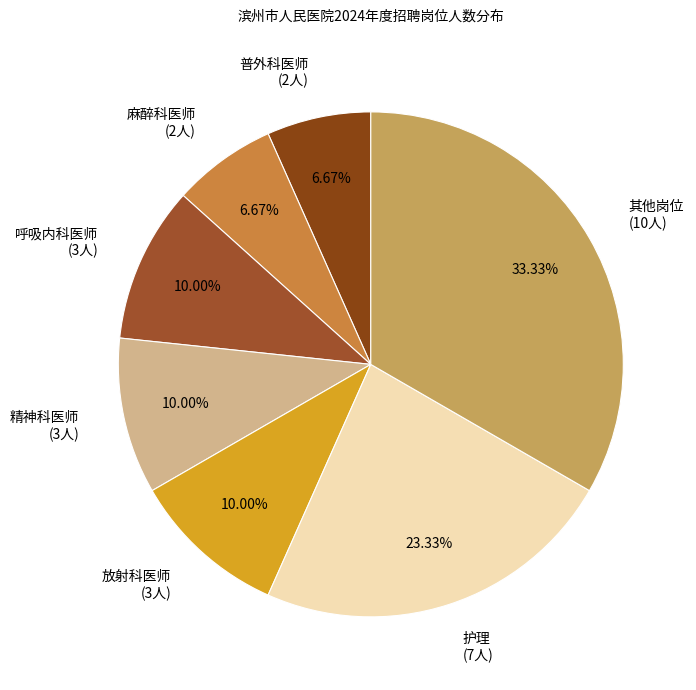

Between 精神科医师 (3人) and 其他岗位 (10人), which is larger?

其他岗位 (10人)